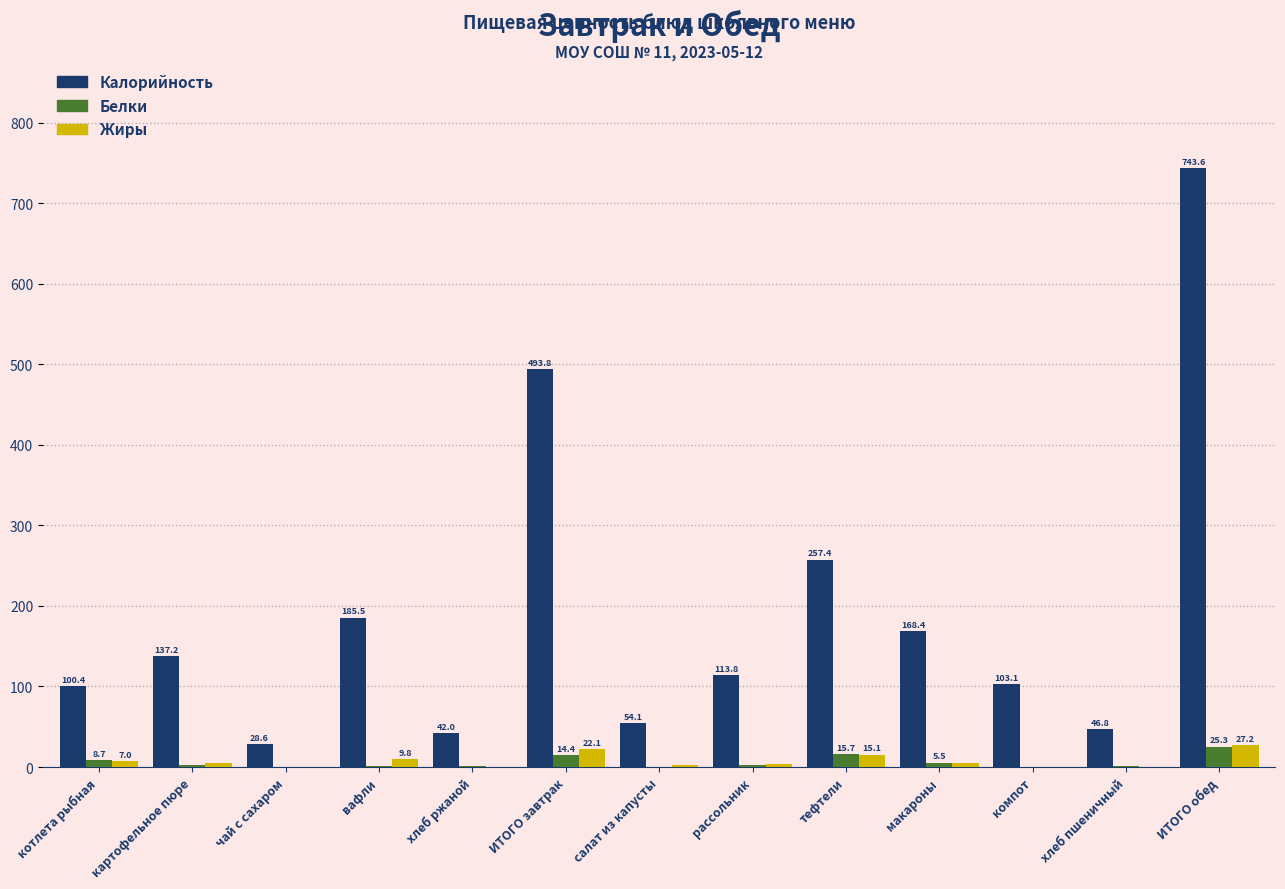

Which series changed the most between котлета рыбная and чай с сахаром?

Калорийность